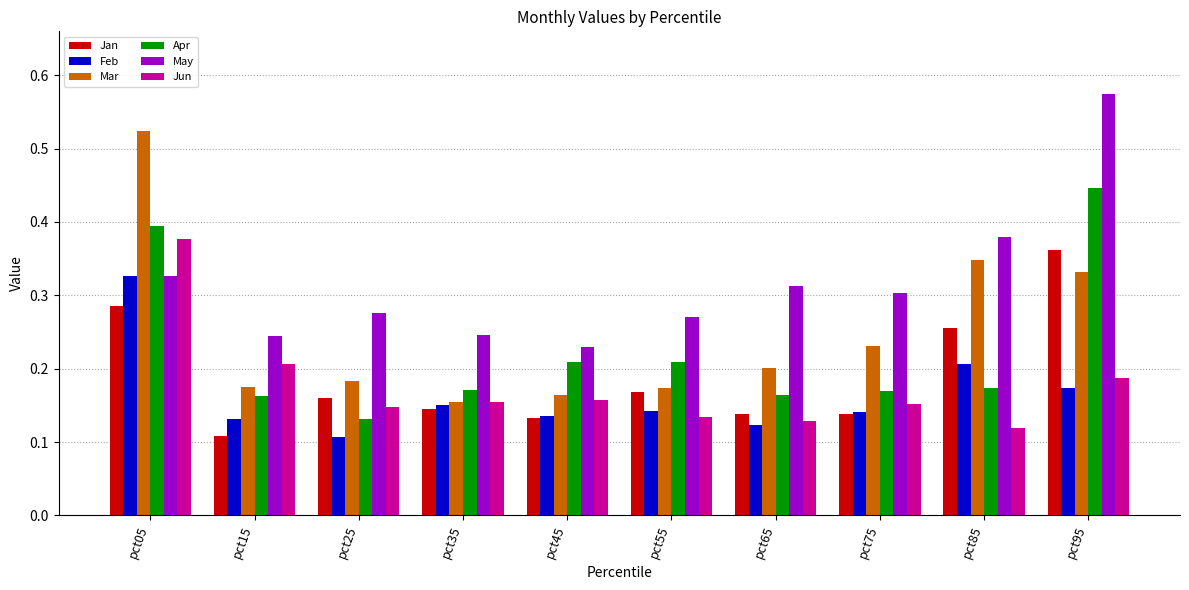

Count the May values in the range 0 to 1.

10